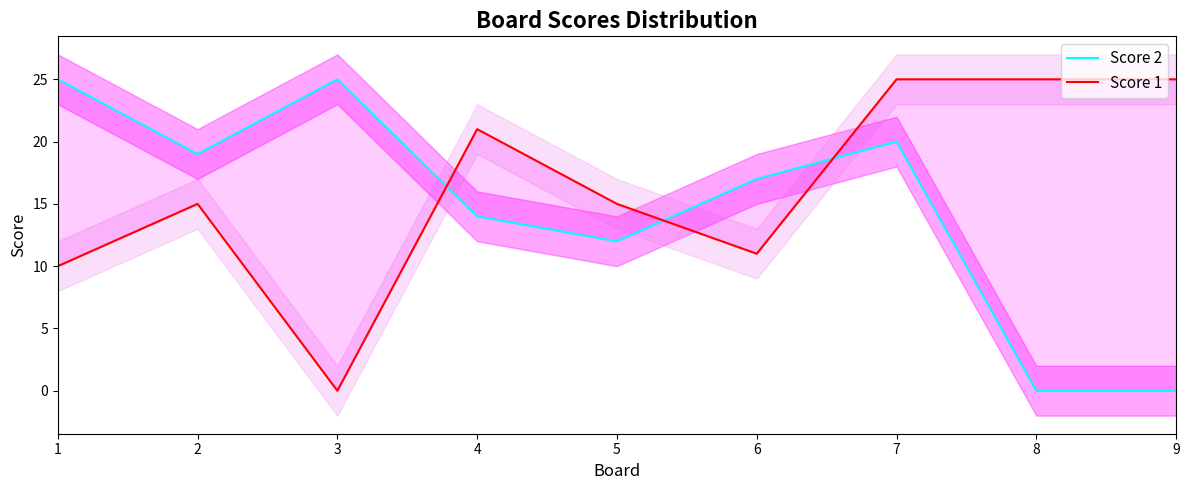

At 9, list the series in order from smallest to largest.

Score 2, Score 1